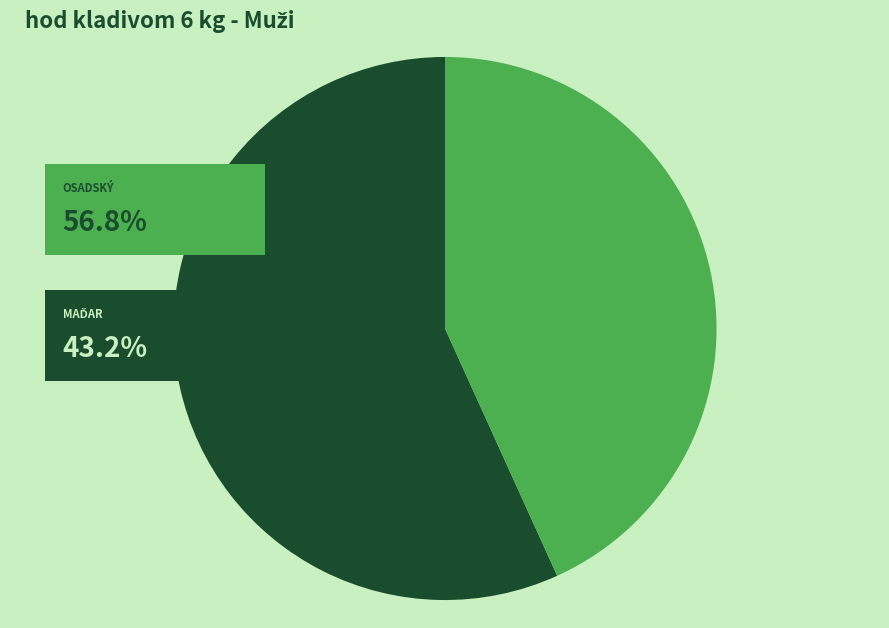

Is there any slice that represents more than half of the pie?

Yes